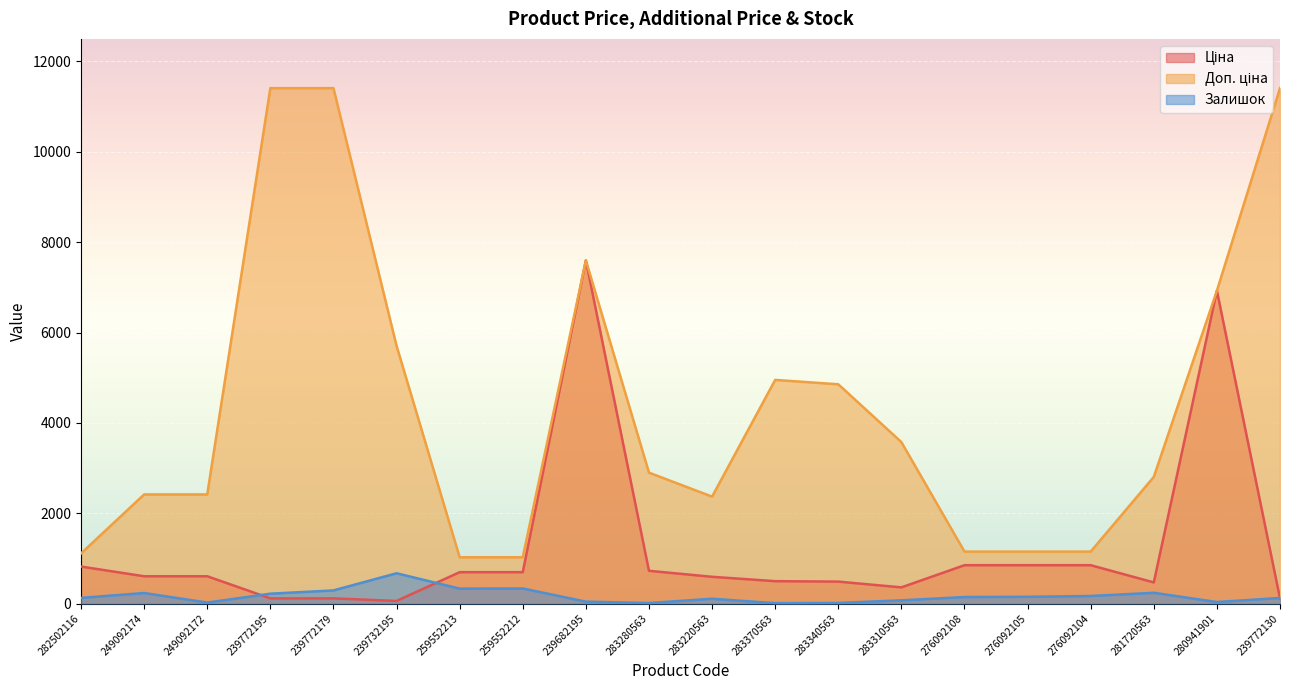

Reading left to right, what are all the values shown in this chart?

Ціна: 282502116=818.5	249092174=603.7	249092172=603.7	239772195=114.1	239772179=114.1	239732195=57.0	259552213=693.7	259552212=693.7	239682195=7596.5	283280563=724.5	283220563=591.6	283370563=495.0	283340563=485.4	283310563=357.4	276092108=848.4	276092105=848.4	276092104=848.4	281720563=467.3	280941901=6925.7	239772130=114.1
Доп. ціна: 282502116=1109.2	249092174=2414.8	249092172=2414.8	239772195=11410.0	239772179=11410.0	239732195=5705.0	259552213=1024.6	259552212=1024.6	239682195=7596.5	283280563=2897.8	283220563=2366.5	283370563=4950.4	283340563=4853.8	283310563=3573.9	276092108=1149.7	276092105=1149.7	276092104=1149.7	281720563=2803.6	280941901=6925.7	239772130=11410.0
Залишок: 282502116=125.0	249092174=233.0	249092172=21.0	239772195=218.0	239772179=290.0	239732195=670.0	259552213=330.0	259552212=333.0	239682195=42.0	283280563=11.0	283220563=106.0	283370563=8.0	283340563=13.0	283310563=71.0	276092108=144.0	276092105=149.0	276092104=167.0	281720563=238.0	280941901=33.0	239772130=124.0